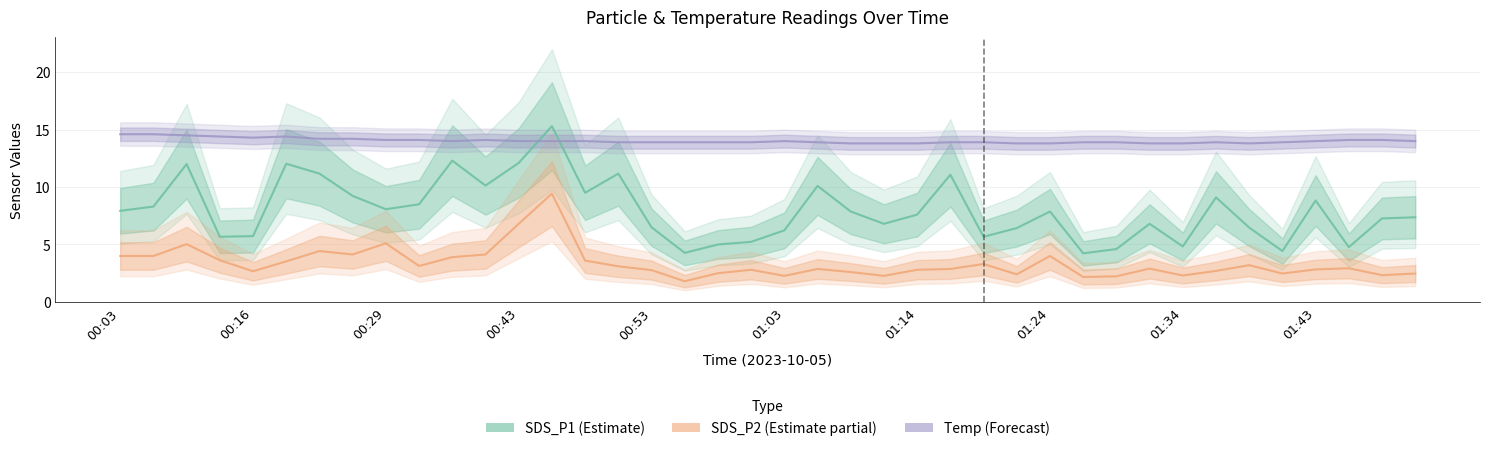

True or false: SDS_P1 (Estimate) and SDS_P2 (Estimate partial) intersect in this chart.

False